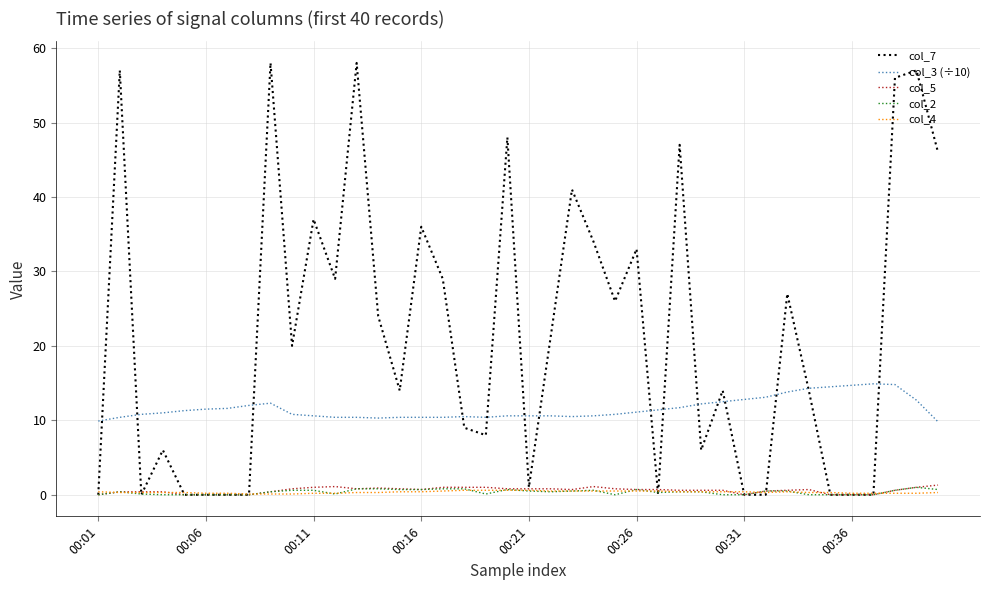

True or false: col_5 and col_3 (÷10) intersect in this chart.

False